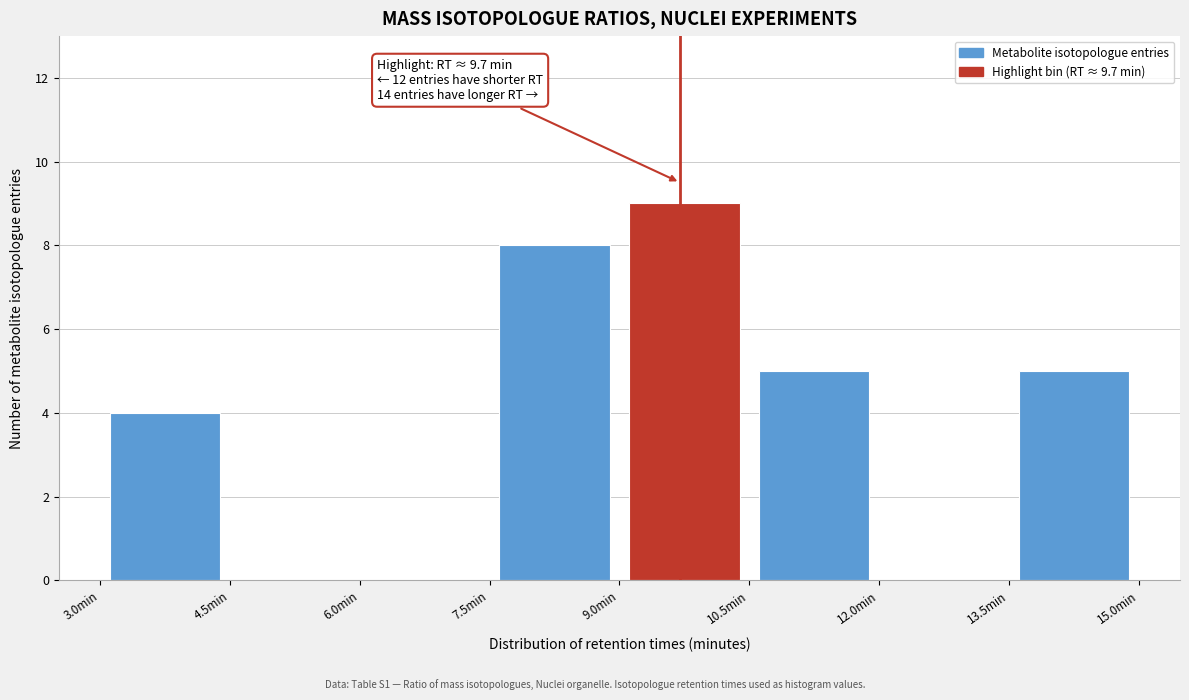

Which range on the x-axis has the tallest bar?

9.0 to 10.5